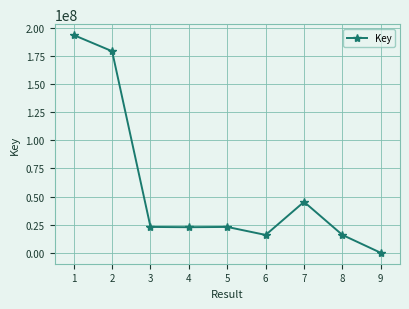

At which label is the value closest to 96661062?

7